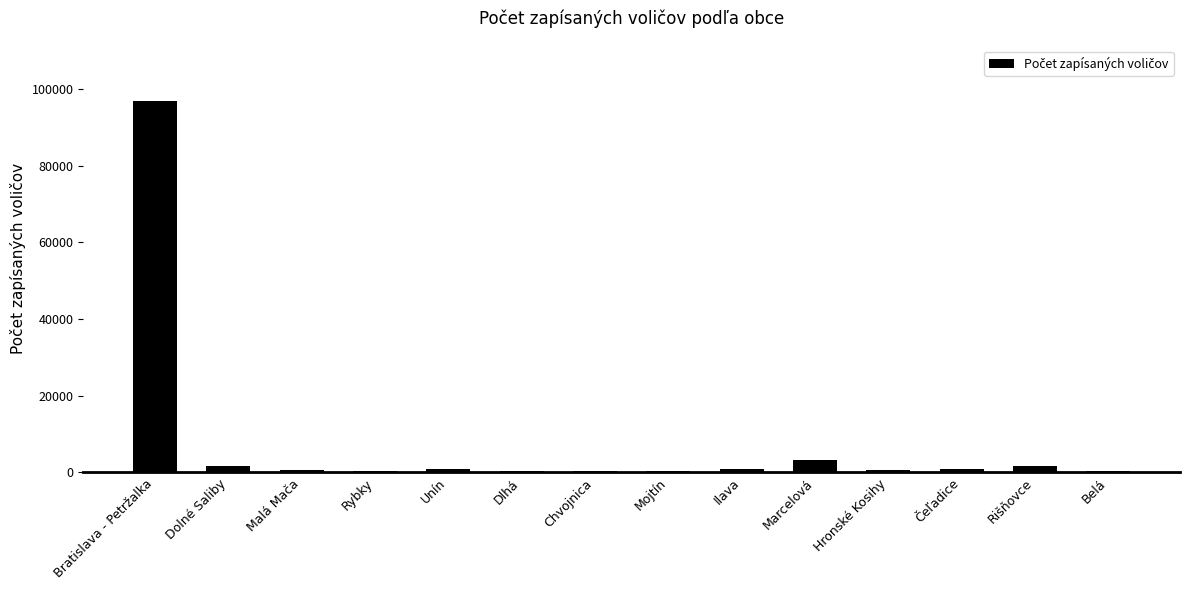

Which has a higher value, Bratislava - Petržalka or Marcelová?

Bratislava - Petržalka